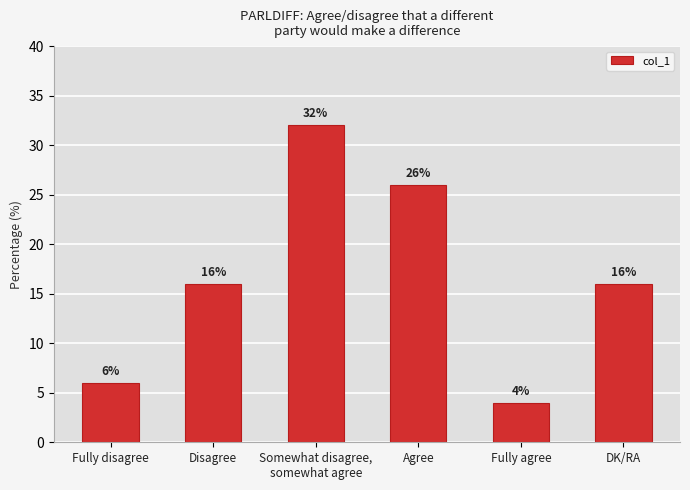

Between Somewhat disagree,
somewhat agree and Agree, which is larger?

Somewhat disagree,
somewhat agree